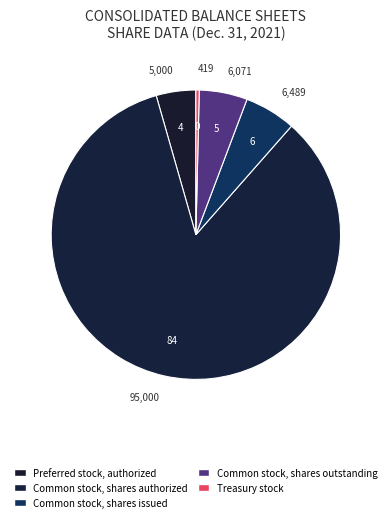

How many slices are in this pie chart?

5